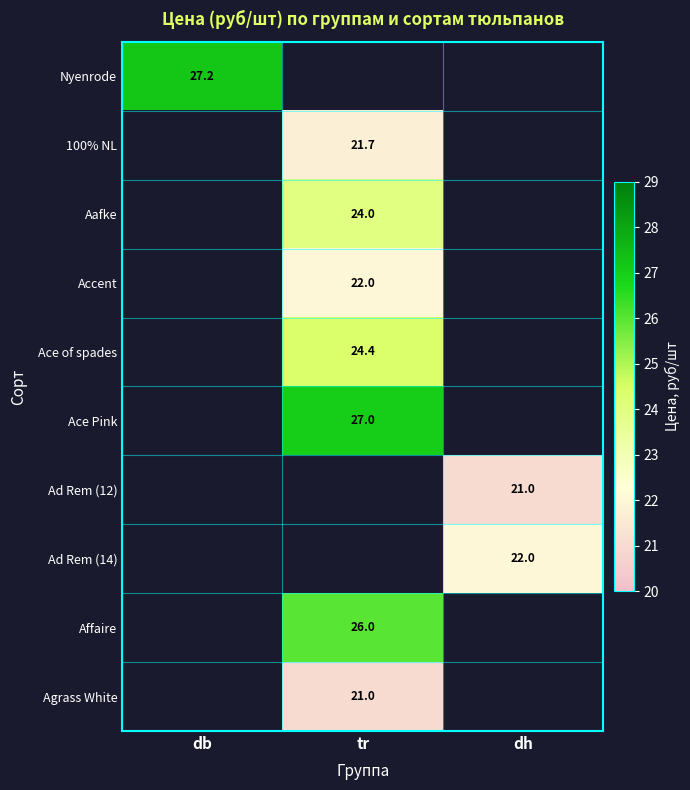

Is it true that Ace Pink equals 27.0 at tr?

True